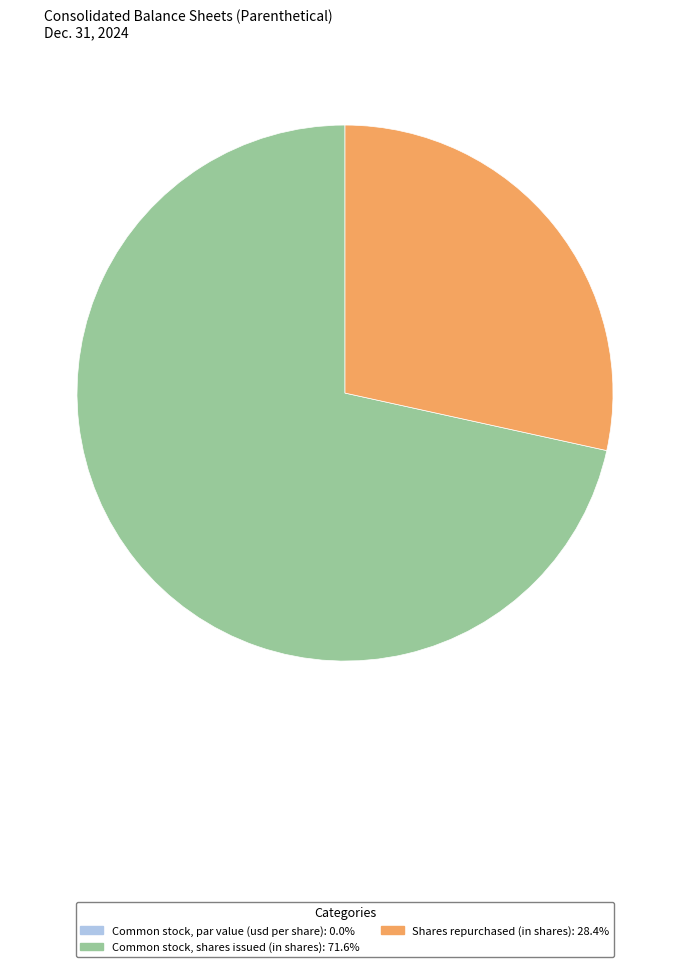

Do Common stock, shares issued (in shares) and Shares repurchased (in shares) together represent more than half of the pie?

Yes